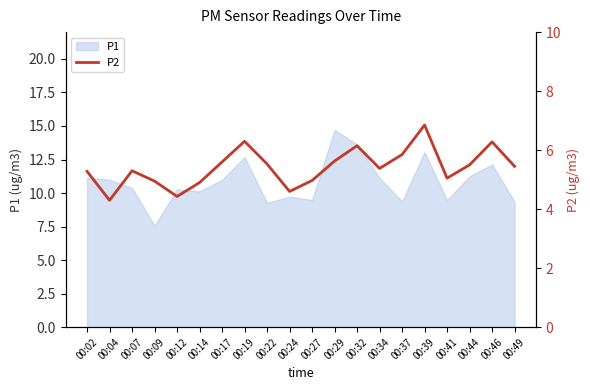

The P1 series shows 17.8 at 00:14. True or false?

False